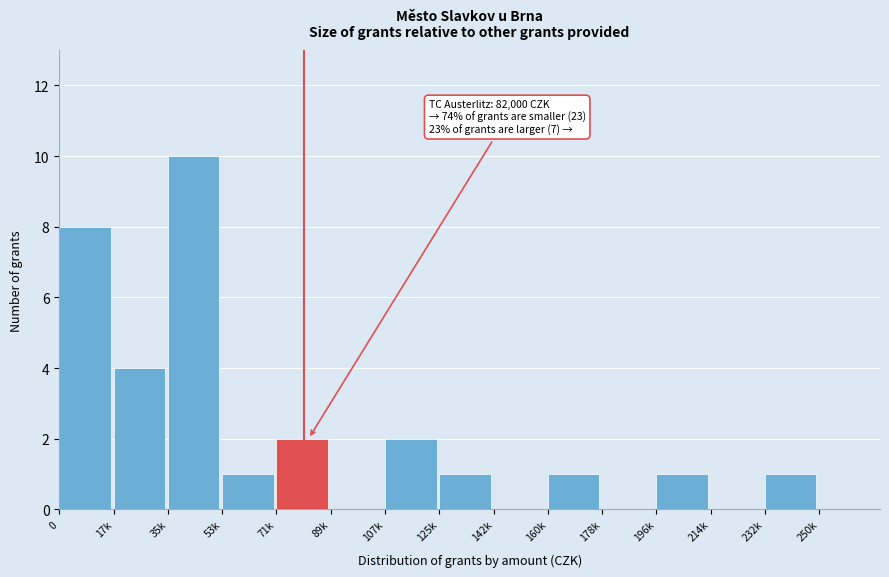

Reading right to left, what are all the values shown in this chart?

232k=1	214k=0	196k=1	178k=0	160k=1	142k=0	125k=1	107k=2	89k=0	71k=2	53k=1	35k=10	17k=4	0=8